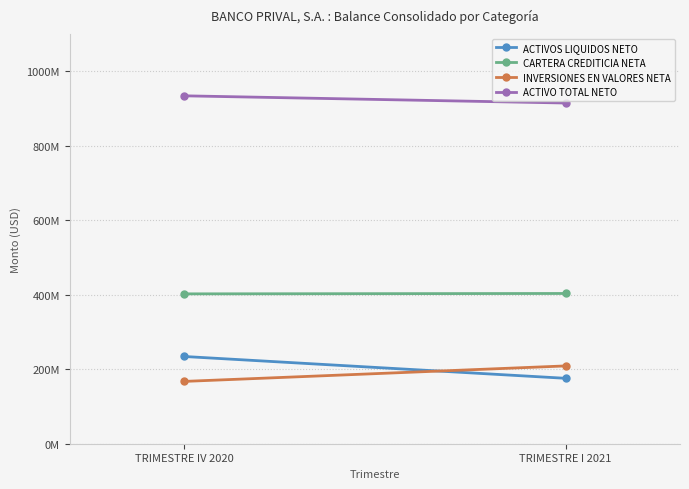

Reading right to left, what are all the values shown in this chart?

ACTIVOS LIQUIDOS NETO: 175632875.4	234239920.4
CARTERA CREDITICIA NETA: 403393226.9	402378244.5
INVERSIONES EN VALORES NETA: 208895899.4	167300363.8
ACTIVO TOTAL NETO: 914773680.2	934103207.1